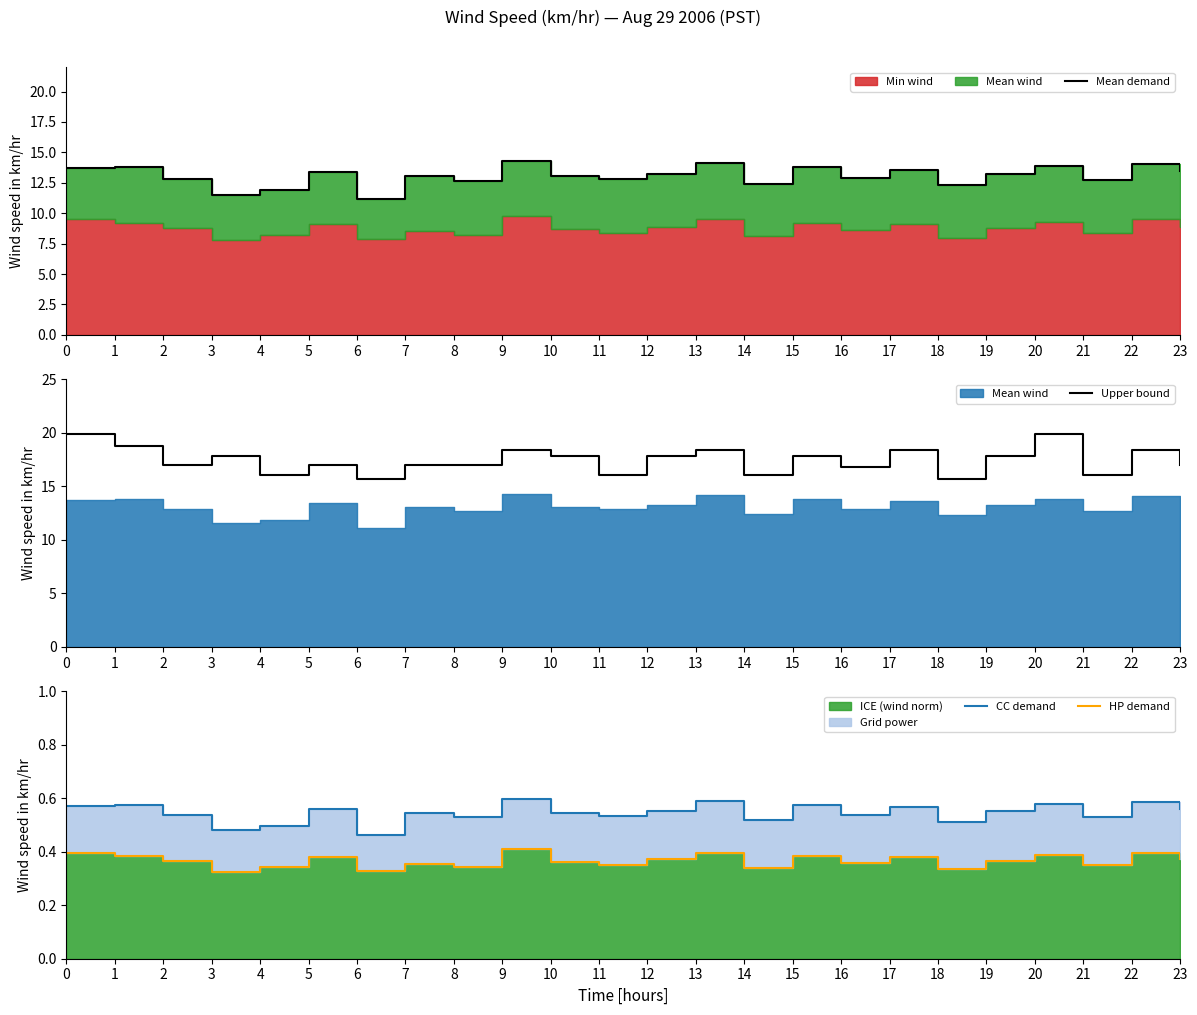

What is the difference between the second highest and minimum values in the HP demand series?

0.1